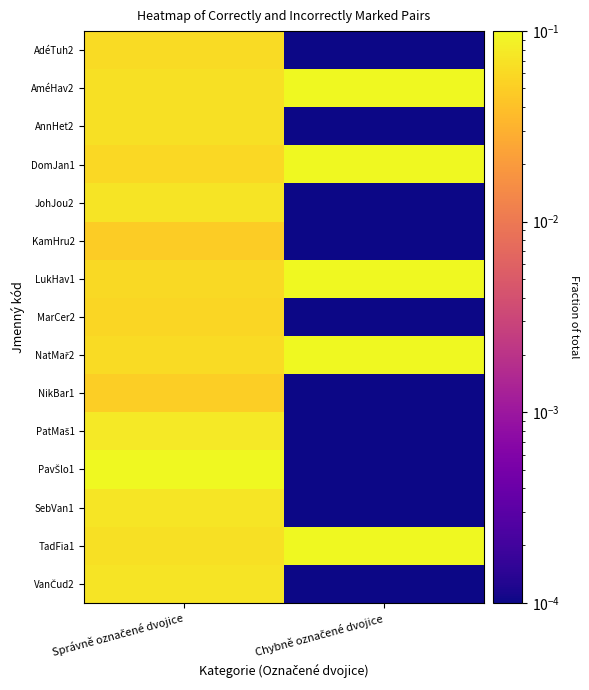

How many categories are shown in the chart?

2